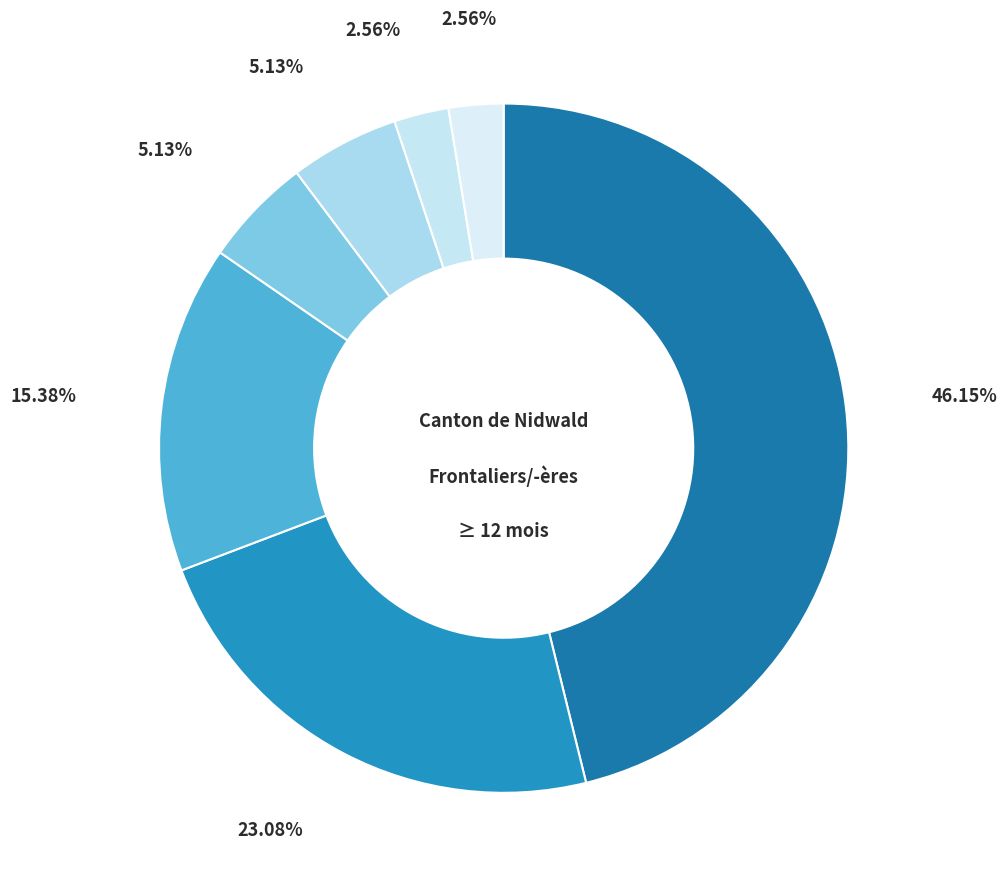

How many segments does this pie chart have?

7